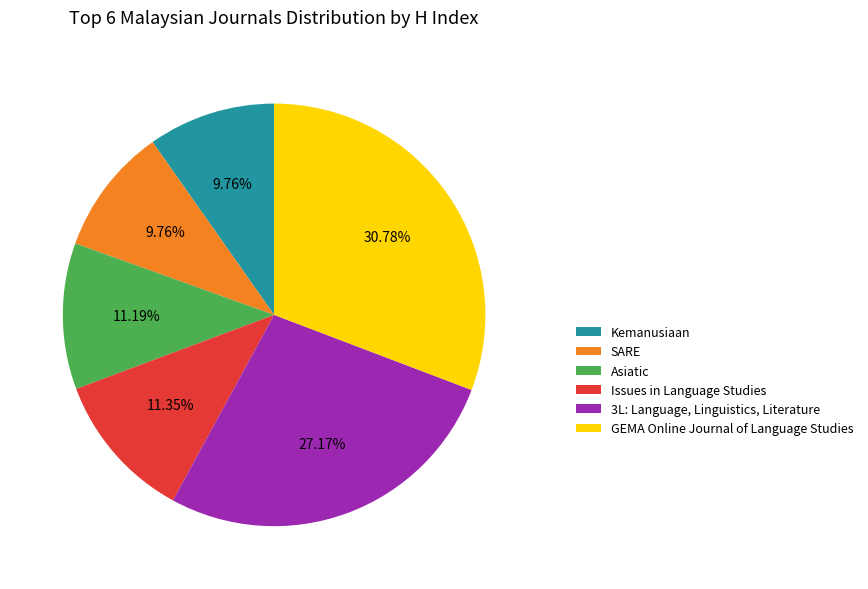

How many segments does this pie chart have?

6